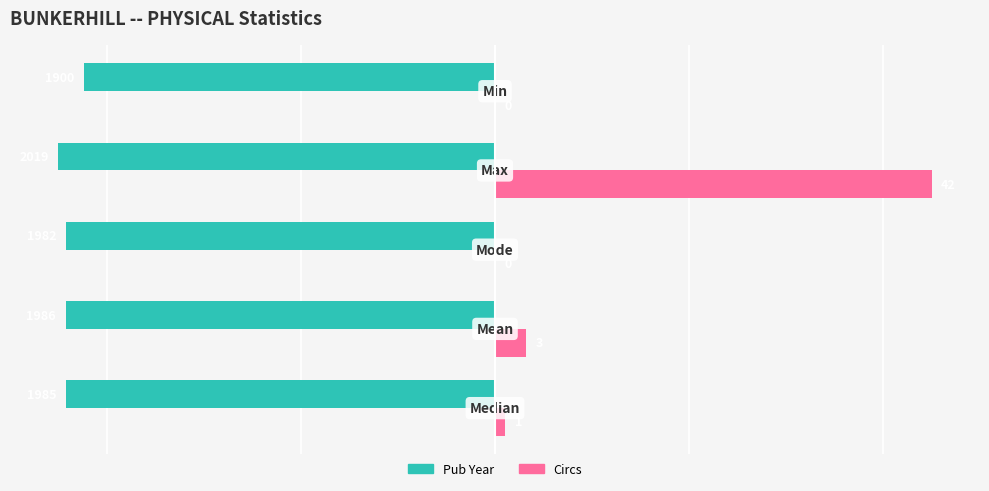

What are all the series names shown in the legend?

Pub Year, Circs